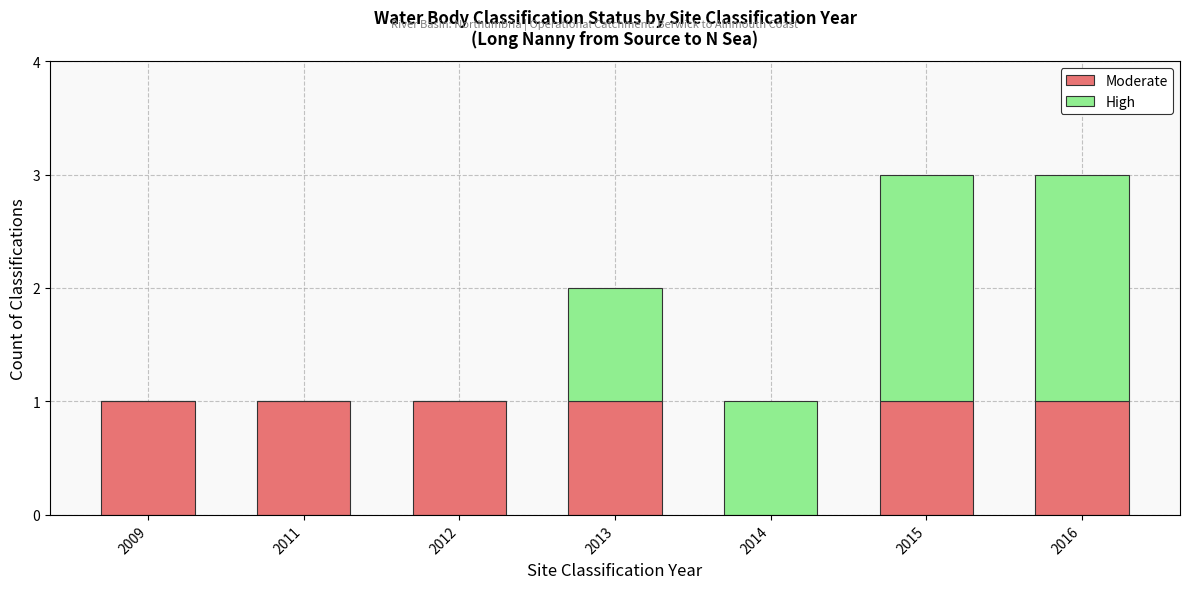

The value of Moderate at 2011 is 1. True or false?

True